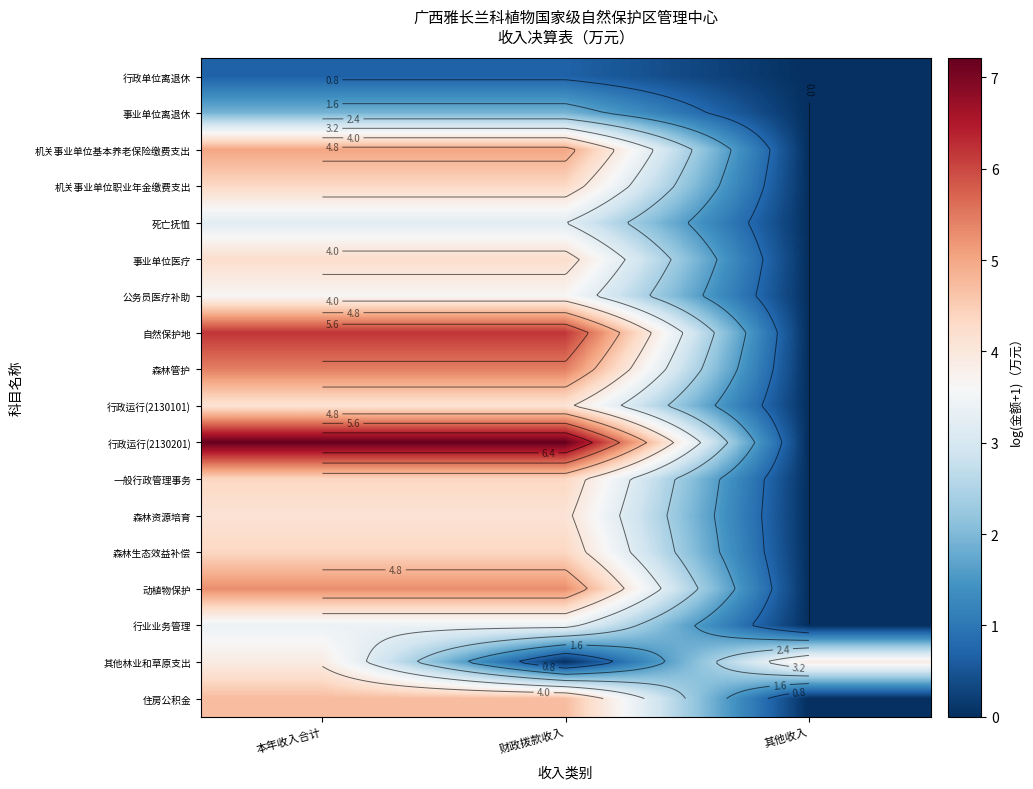

Is it true that 自然保护地 equals 0.0 at 其他收入?

True